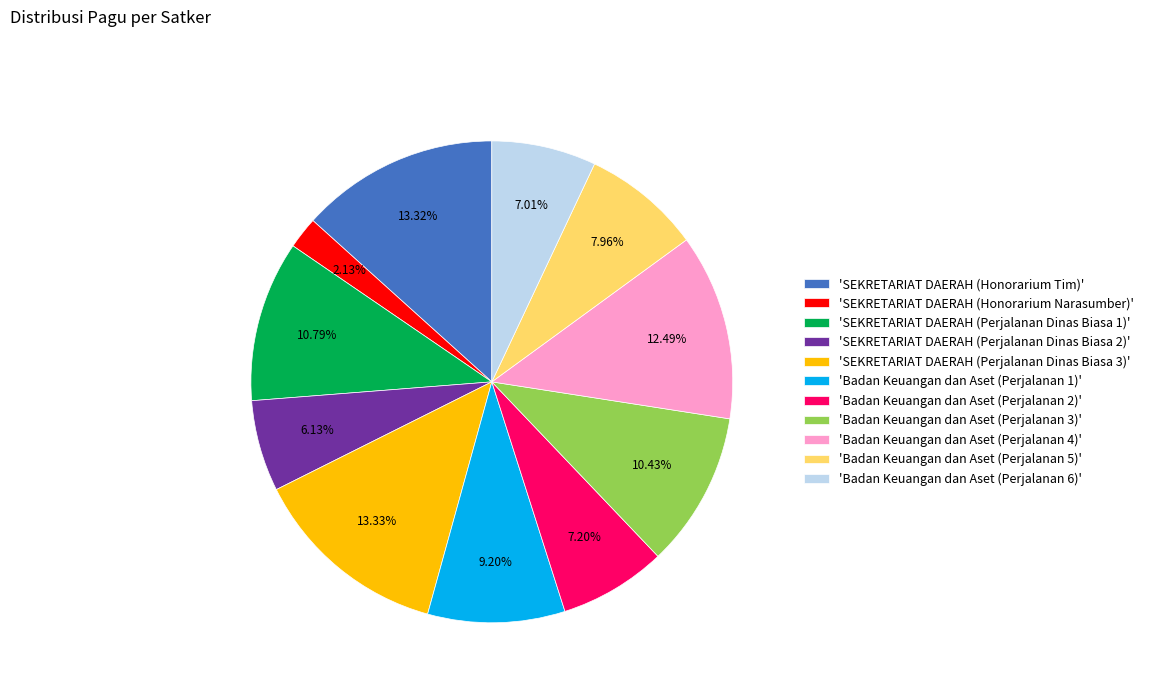

Is the sum of 'SEKRETARIAT DAERAH (Perjalanan Dinas Biasa 2)' and 'SEKRETARIAT DAERAH (Perjalanan Dinas Biasa 3)' greater than half?

No